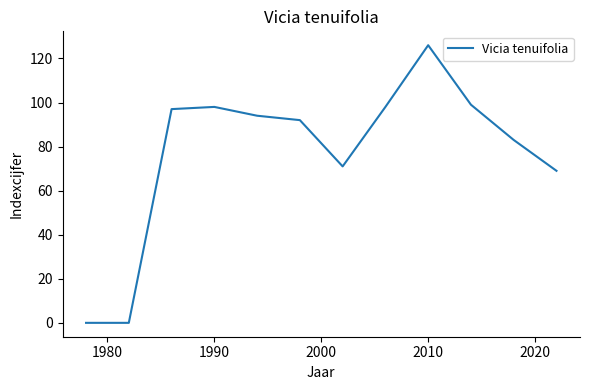

What is the greatest value displayed?

126